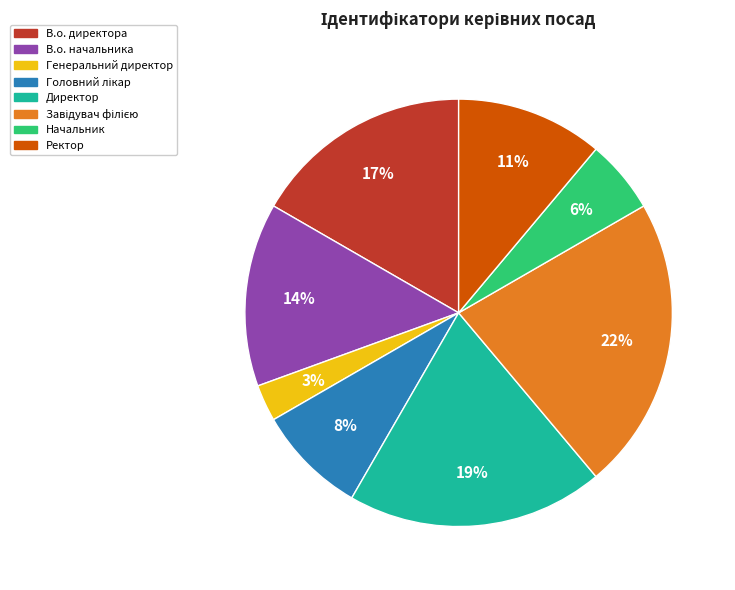

Which has a higher value, В.о. директора or Директор?

Директор